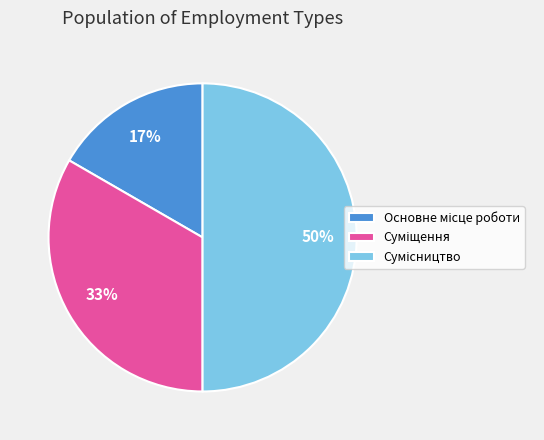

To the nearest percent, what is the difference between the largest and smallest slice percentages?

33%